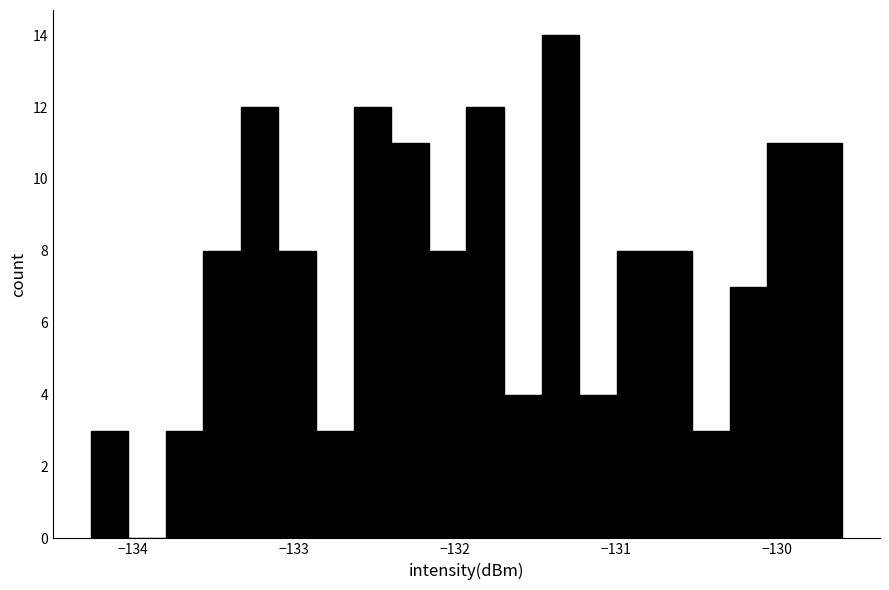

Read against the x-axis, roughly where is the centre of the tallest bar?

-131.3